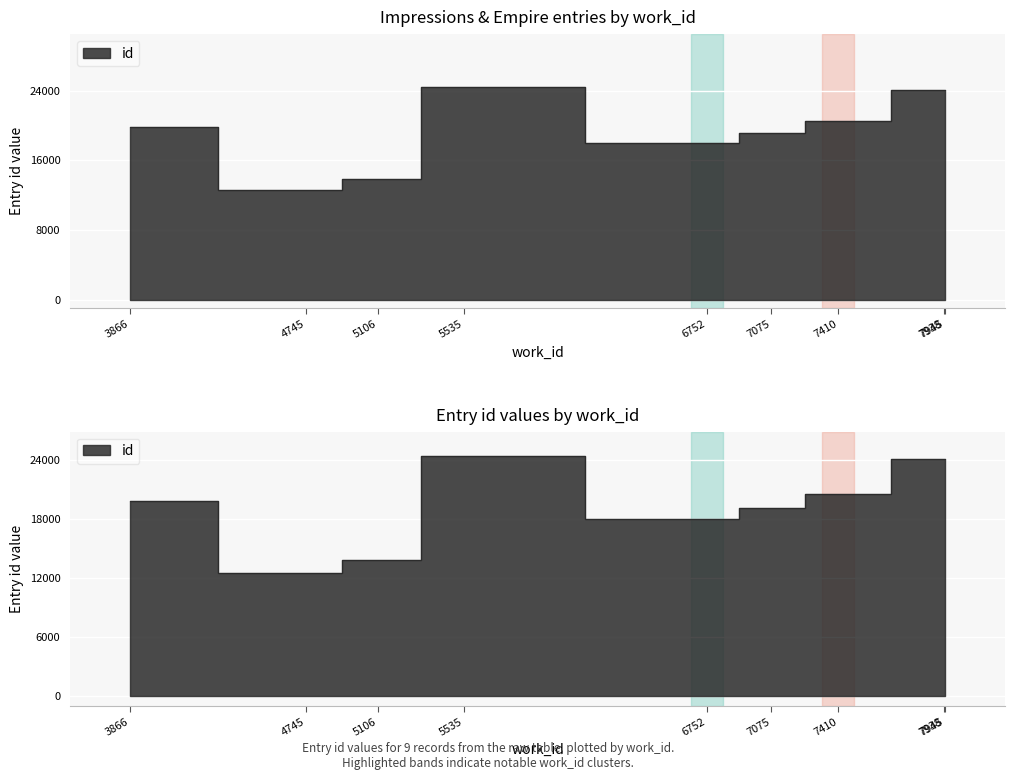

At which label is the value closest to 18459?

6752